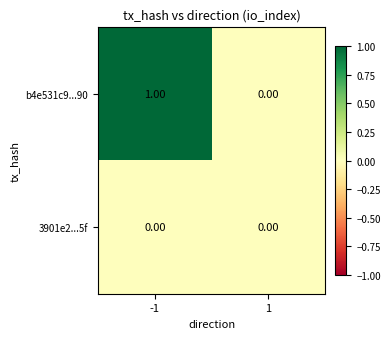

Which series has the largest total across all categories?

b4e531c9...90